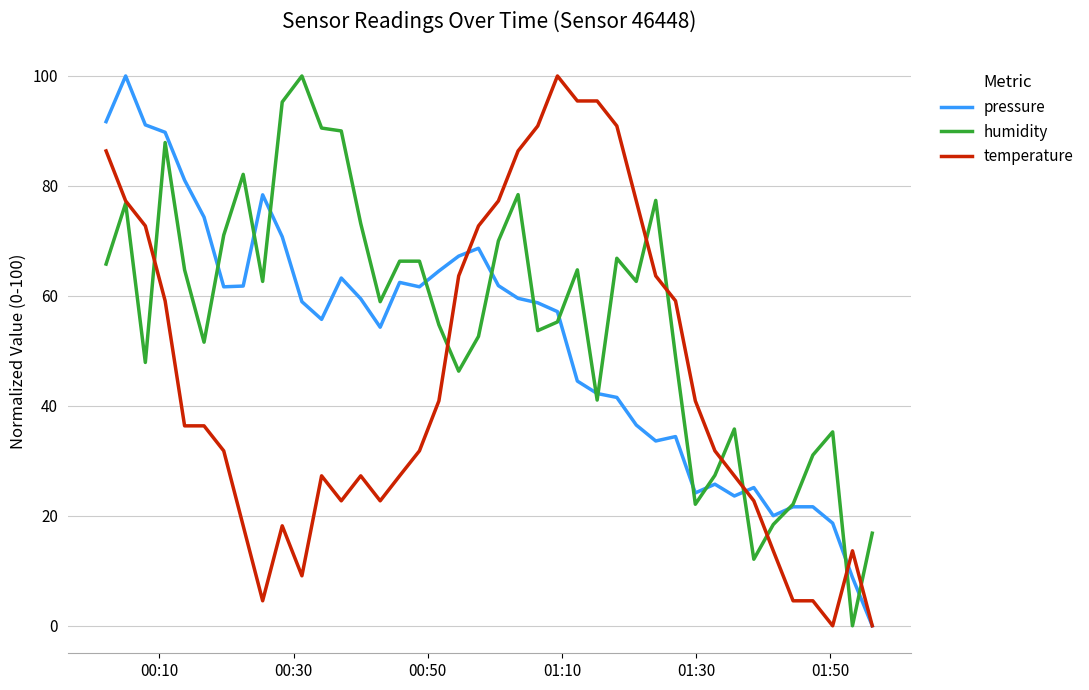

What is the maximum value shown in the chart?

100.0